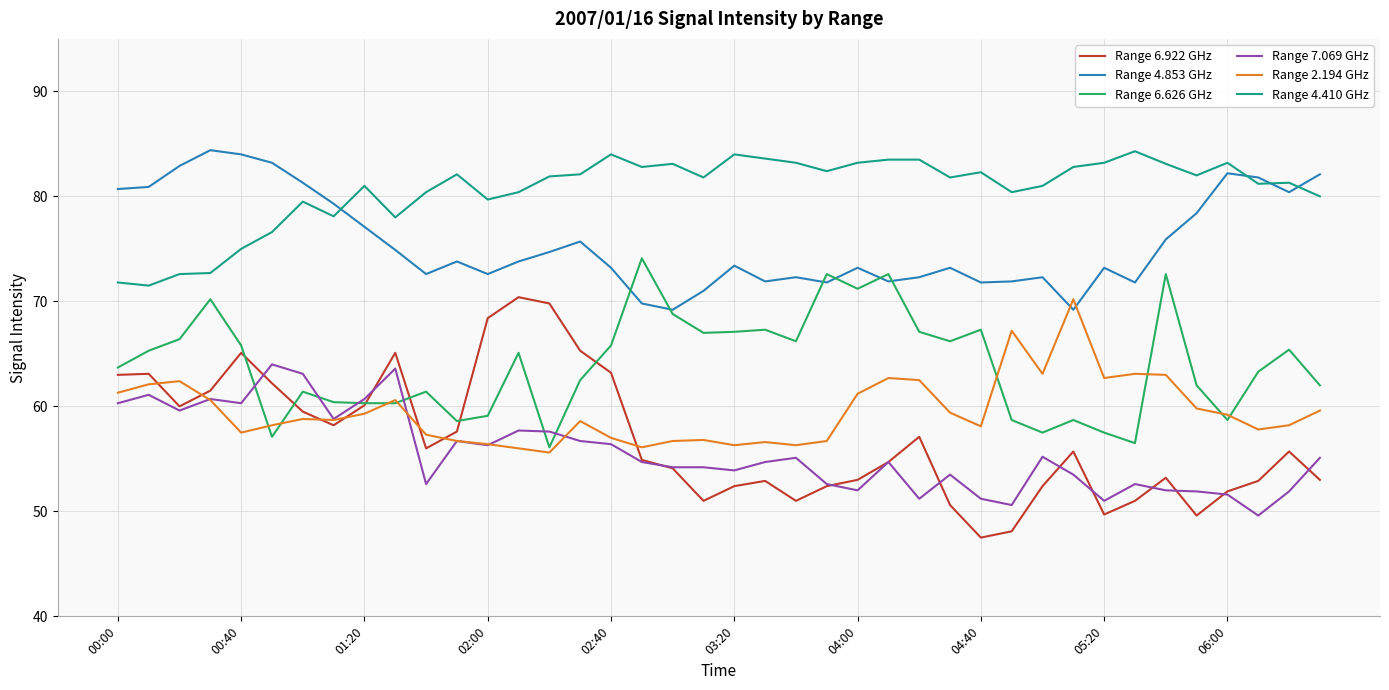

What are all the series names shown in the legend?

Range 6.922 GHz, Range 4.853 GHz, Range 6.626 GHz, Range 7.069 GHz, Range 2.194 GHz, Range 4.410 GHz